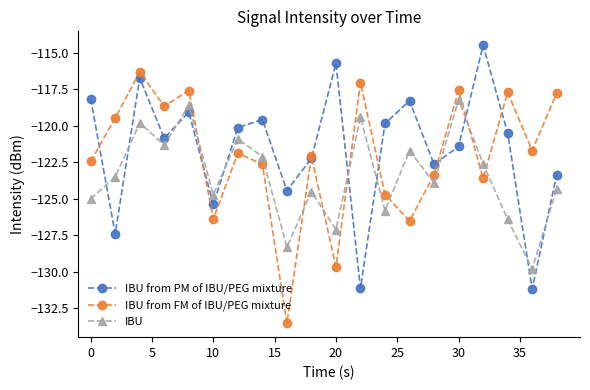

What is the highest value of the IBU series?

-118.2